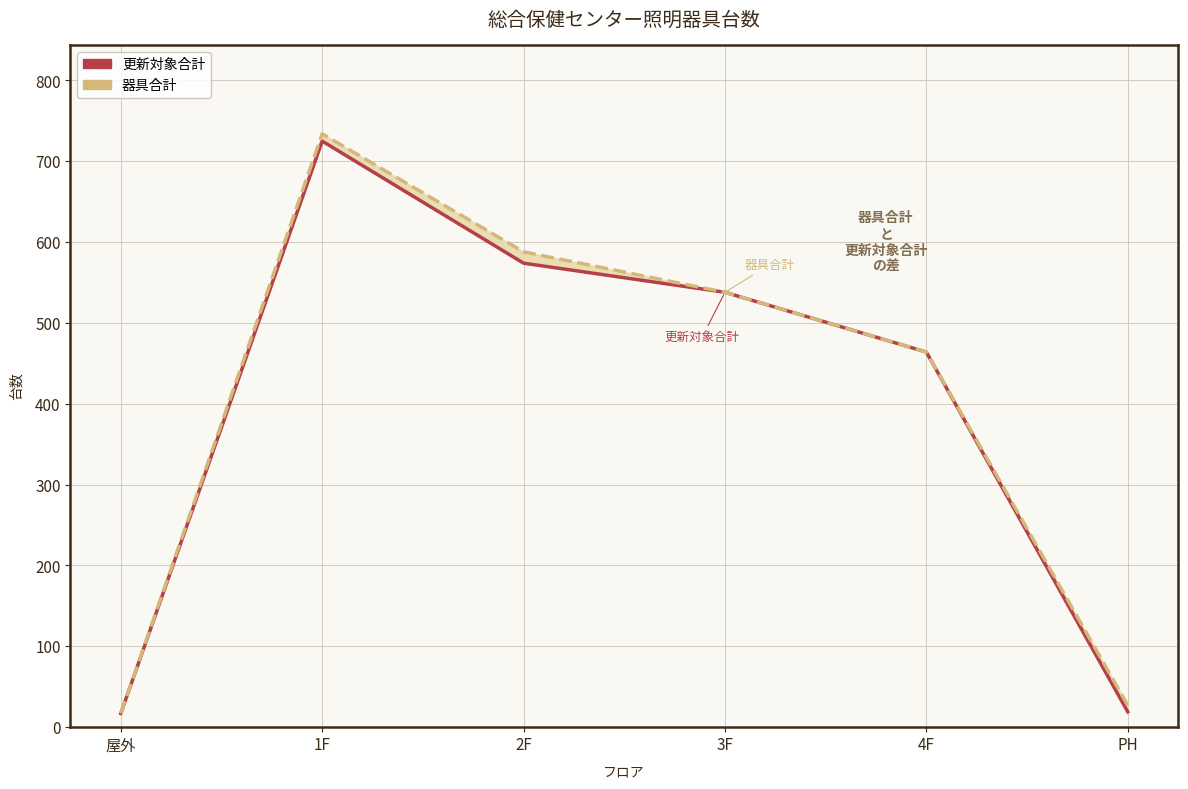

Which series changed the most between 2F and PH?

器具合計